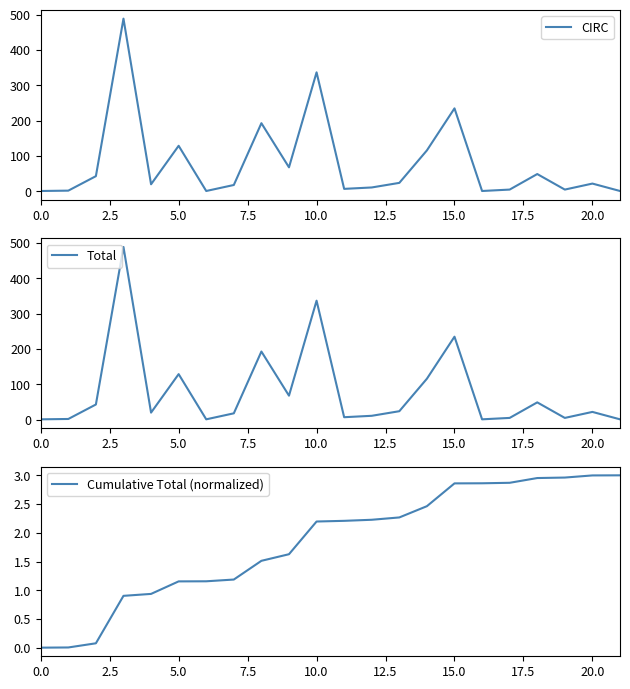

How many data points in Cumulative Total (normalized) are less than 2?

10